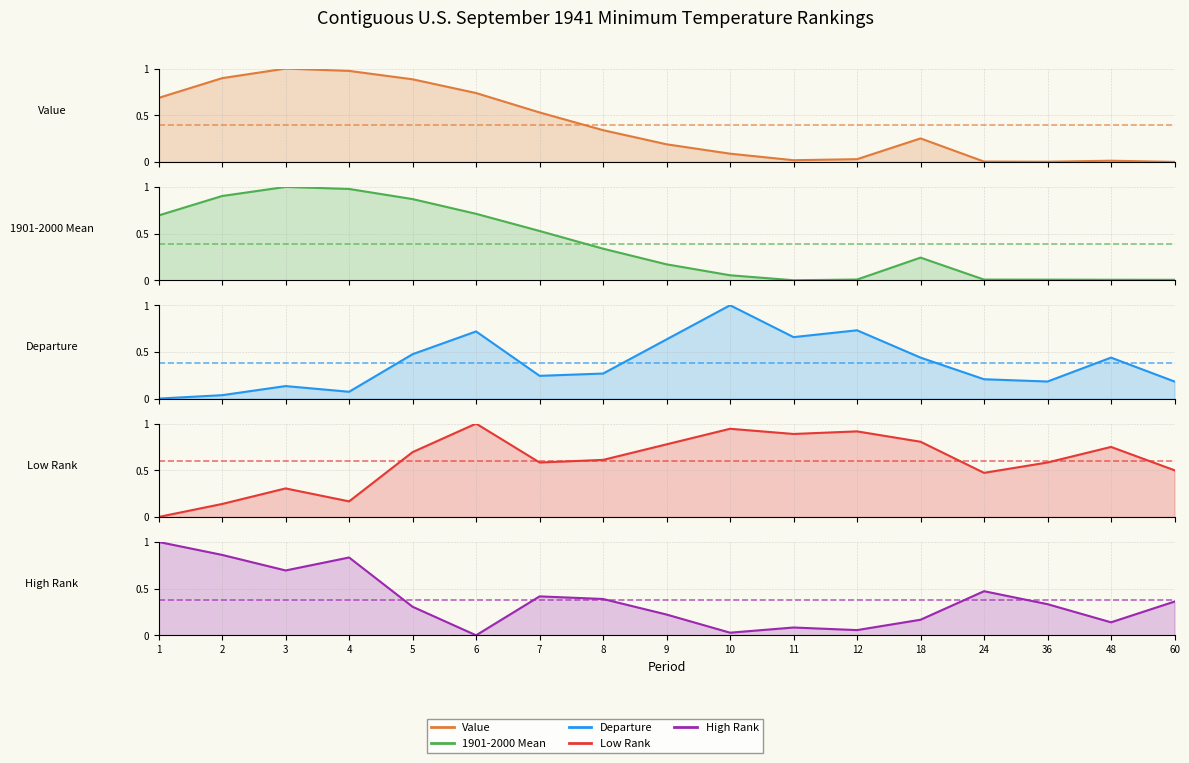

List the series in order of their peak value, highest first.

Value, 1901-2000 Mean, Departure, Low Rank, High Rank